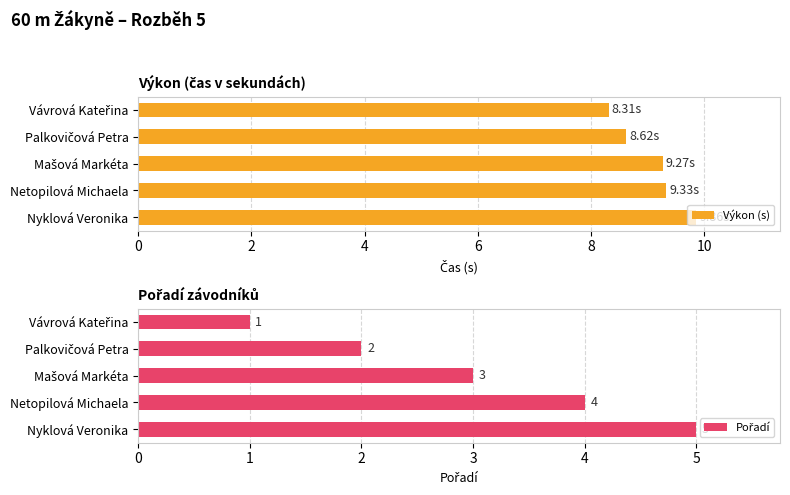

What are all the series names shown in the legend?

Výkon (s), Pořadí